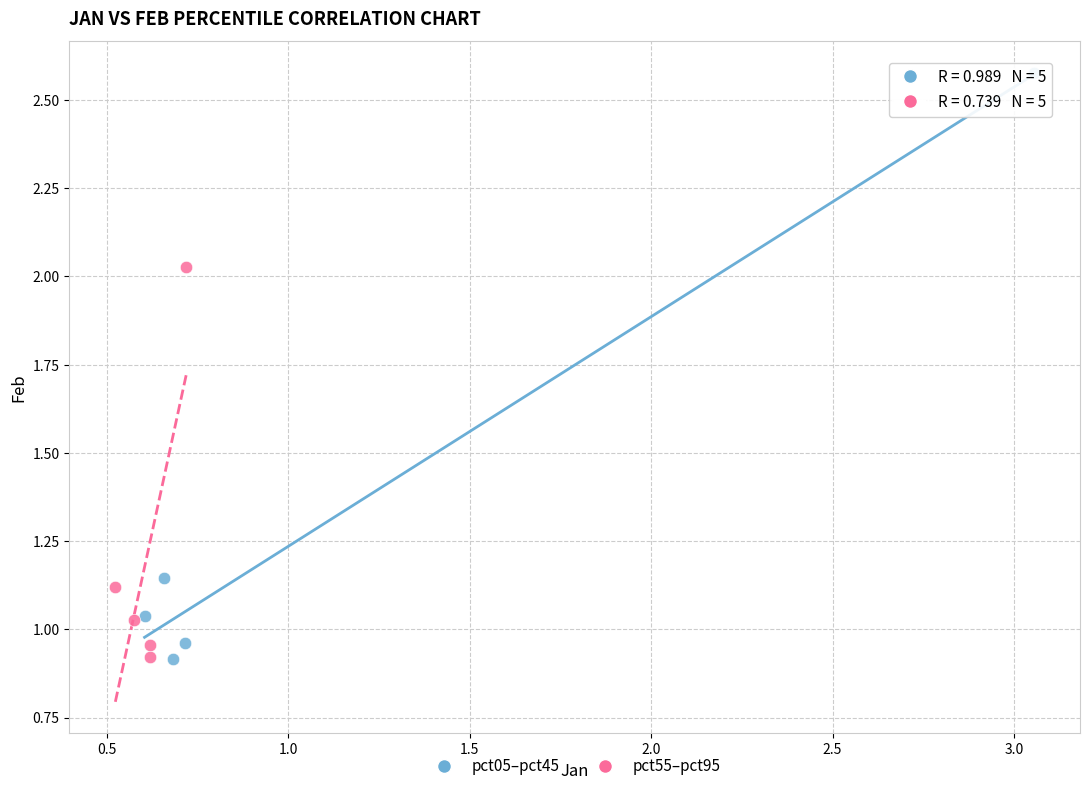

Which series contains the highest Y value?

pct05–pct45